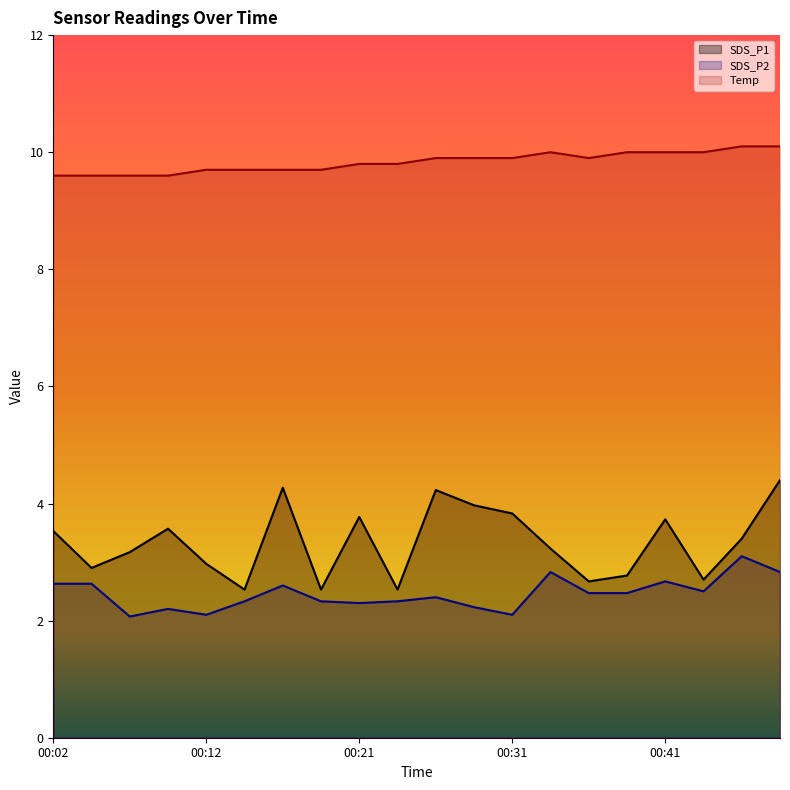

True or false: SDS_P2 and Temp cross at least once.

False